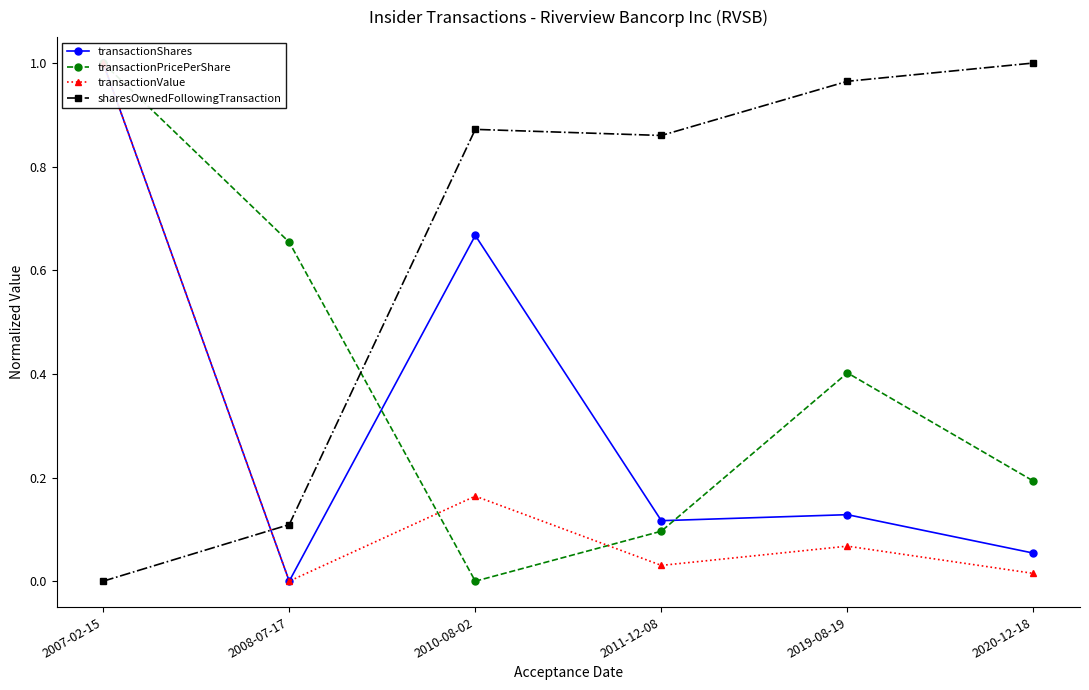

What is the difference between the transactionValue values at 2019-08-19 and 2010-08-02?

0.1